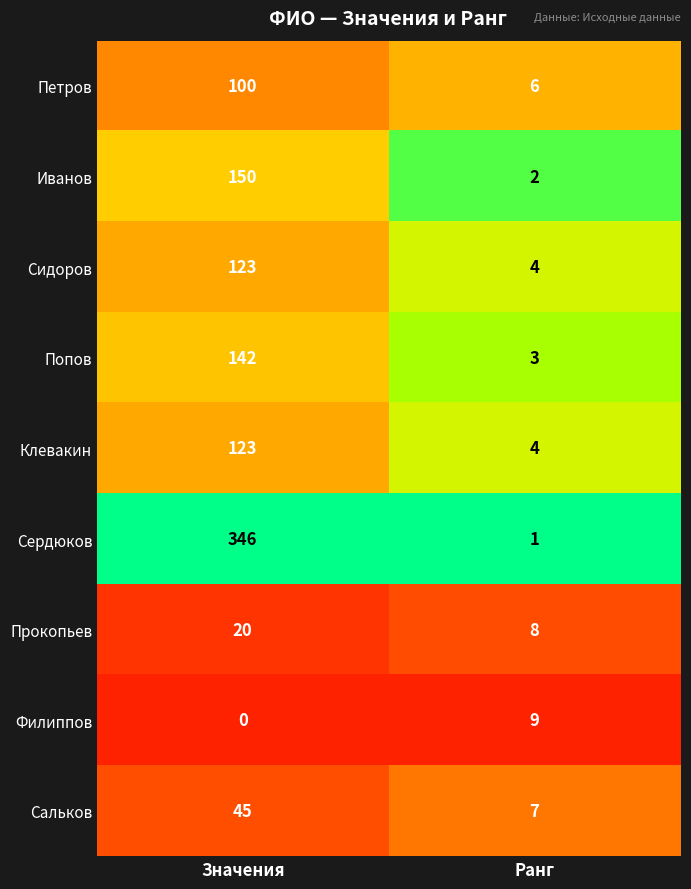

What is the total value across all series at Значения?

1049